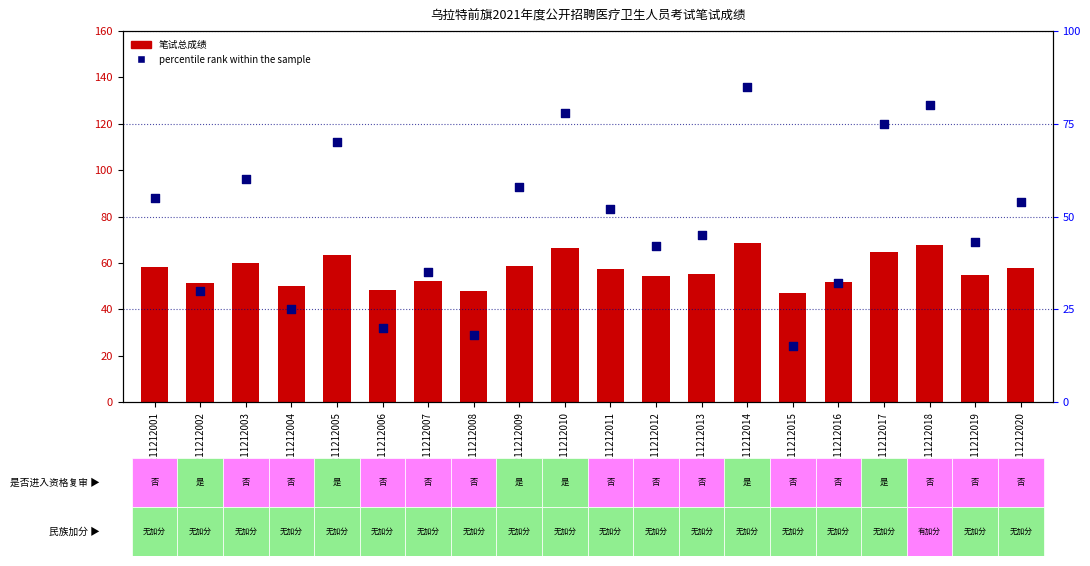

At how many categories does at least one series exceed 69?

5